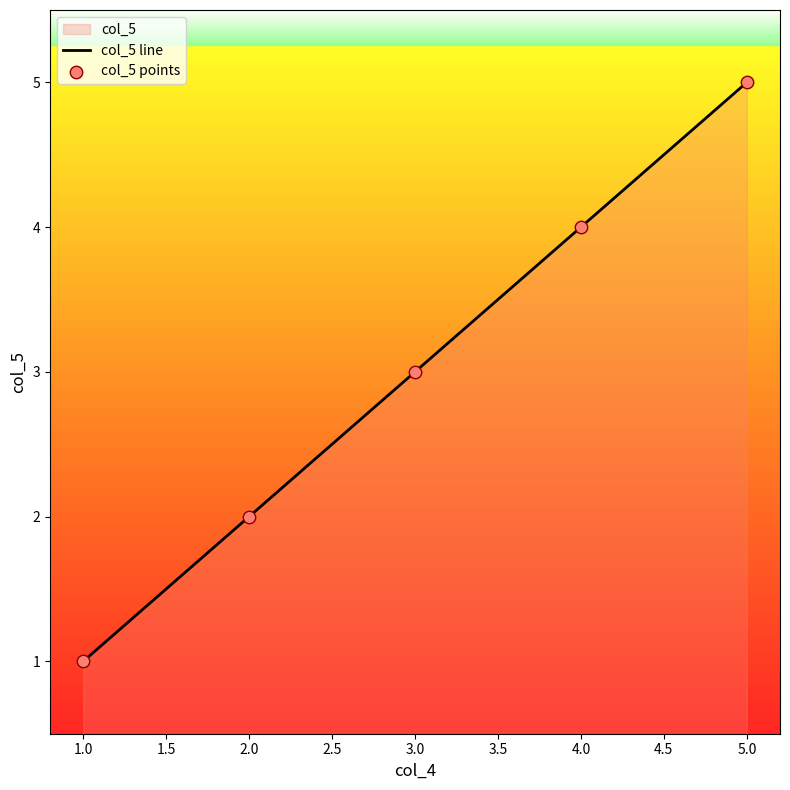

Which series has the largest Y range (max minus min)?

col_5 line